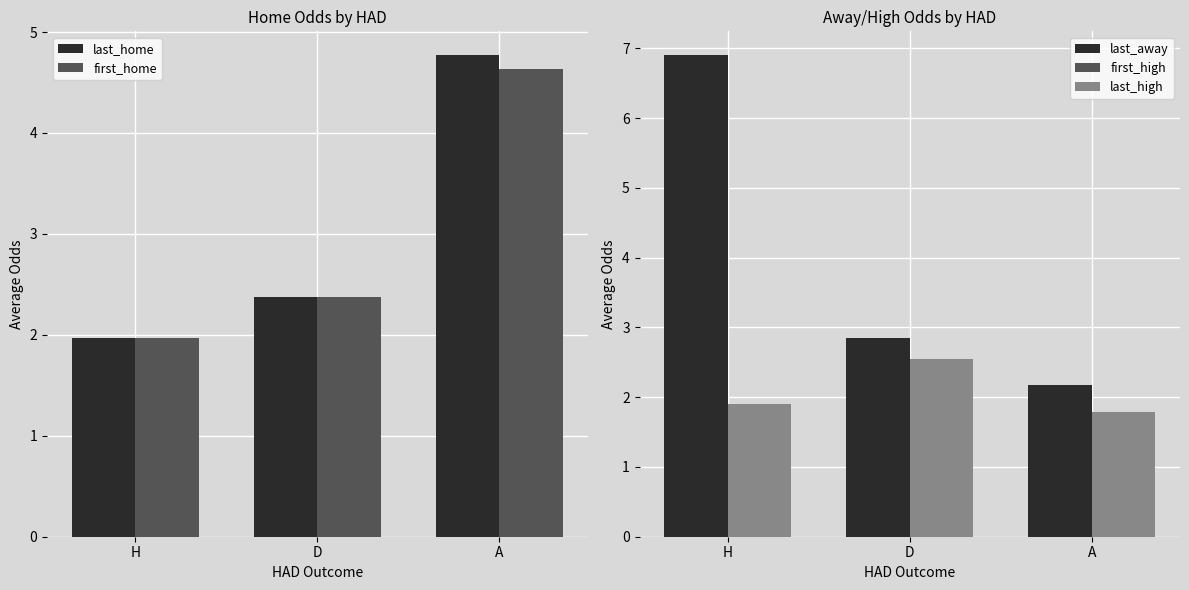

Reading left to right, extract all data points from this chart.

last_home: H=2.0	D=2.4	A=4.8
first_home: H=2.0	D=2.4	A=4.6
last_away: H=6.9	D=2.9	A=2.2
first_high: H=1.9	D=2.5	A=1.8
last_high: H=1.9	D=2.5	A=1.8